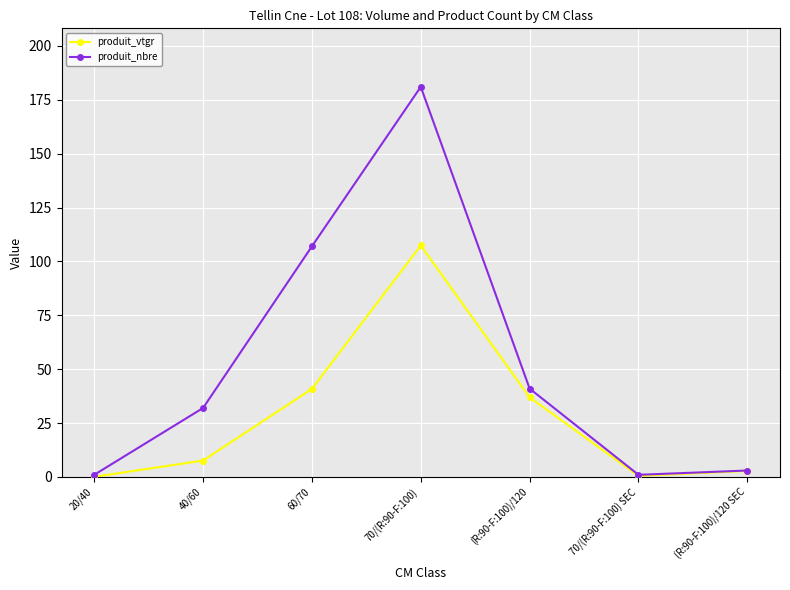

List the series in order of their peak value, highest first.

produit_nbre, produit_vtgr